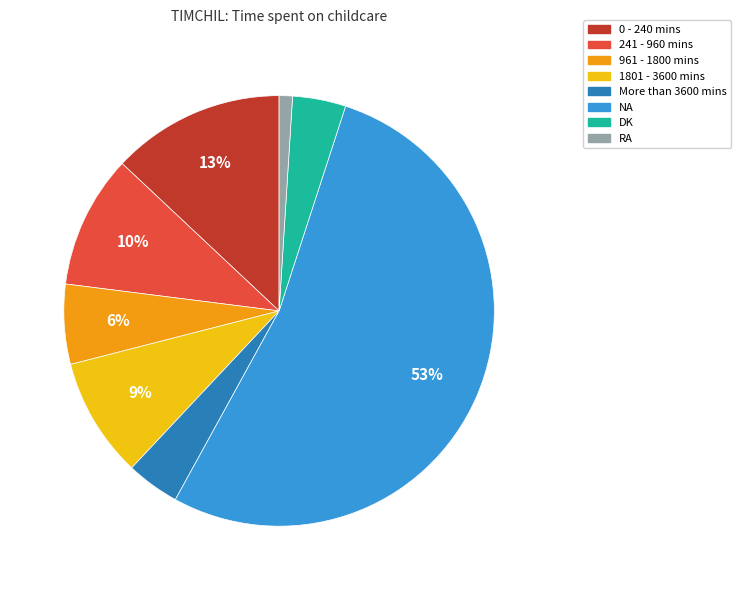

True or false: 241 - 960 mins accounts for 4% of the total.

False